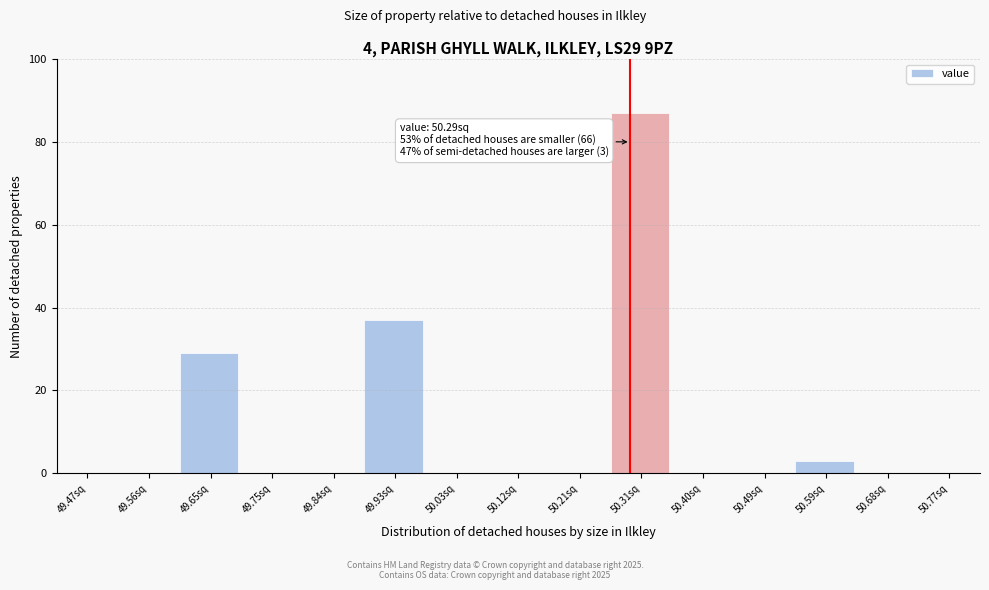

Over which range of the x-axis is the bar tallest?

50.26 to 50.35